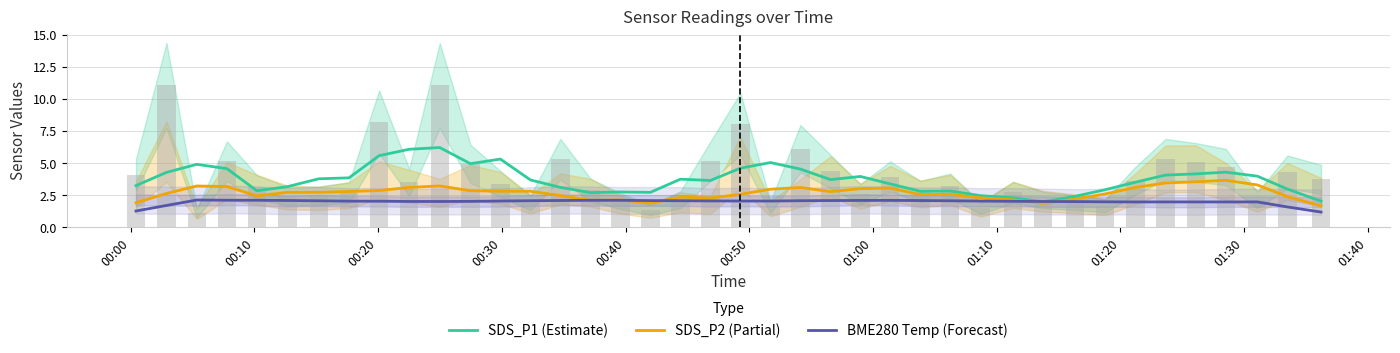

What are all the series names shown in the legend?

SDS_P1 (Estimate), SDS_P2 (Partial), BME280 Temp (Forecast)